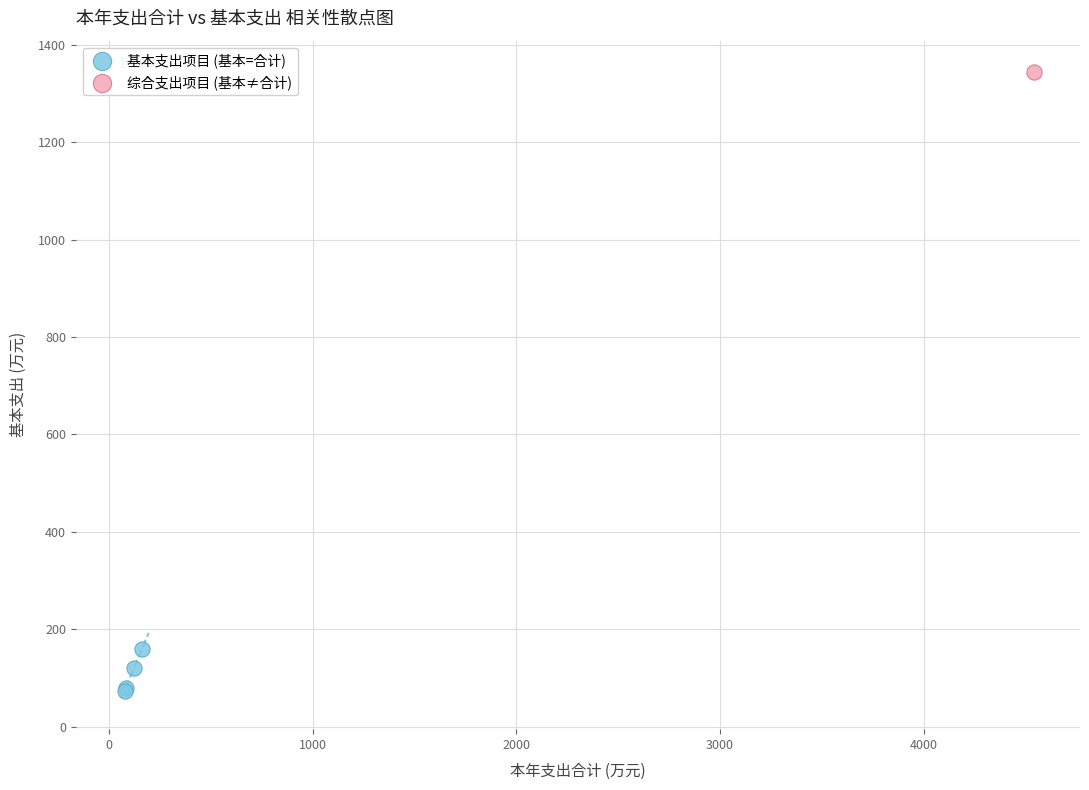

What are all the series names shown in the legend?

基本支出项目 (基本=合计), 综合支出项目 (基本≠合计)